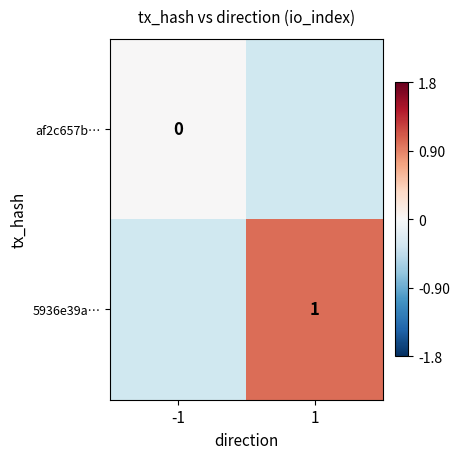

Between 1 and -1, which is larger?

-1